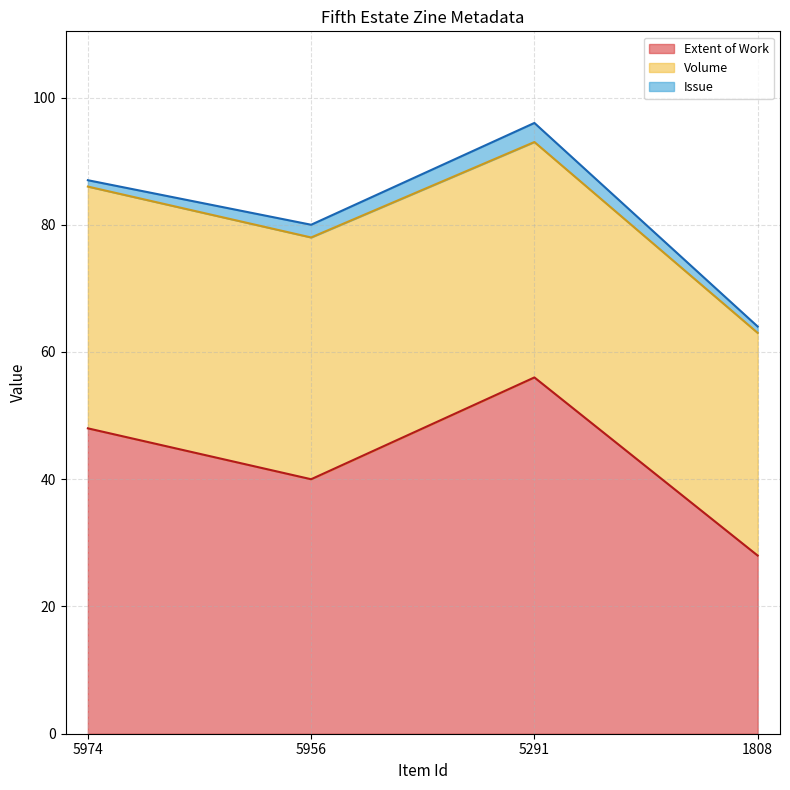

What is the value of the Extent of Work point at the 1st from the left?

48